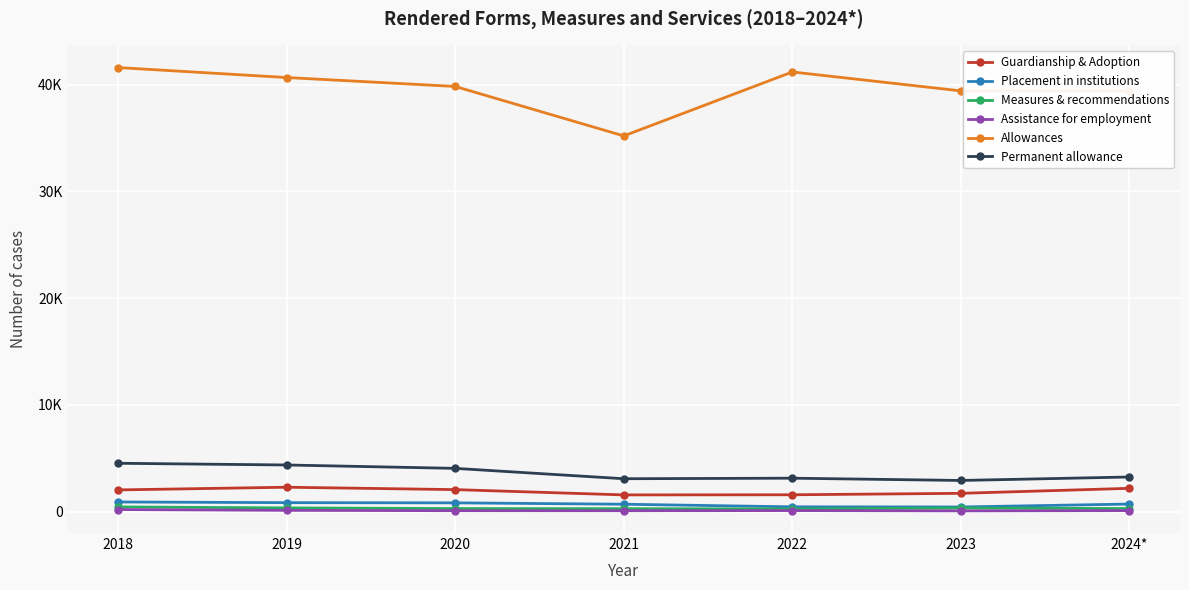

What is the difference between the maximum and minimum values in the Permanent allowance series?

1611